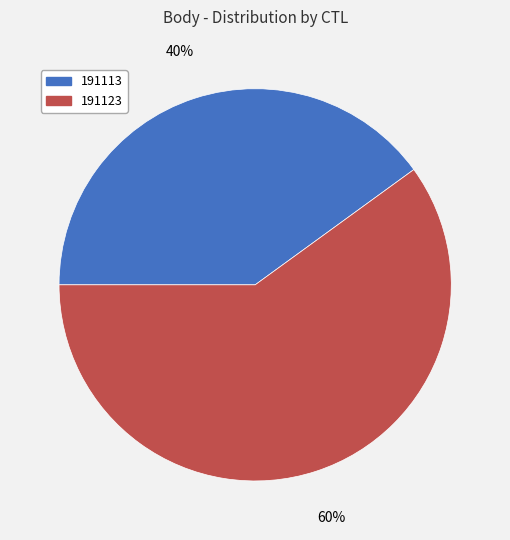

Which category has the biggest portion of the pie?

191123